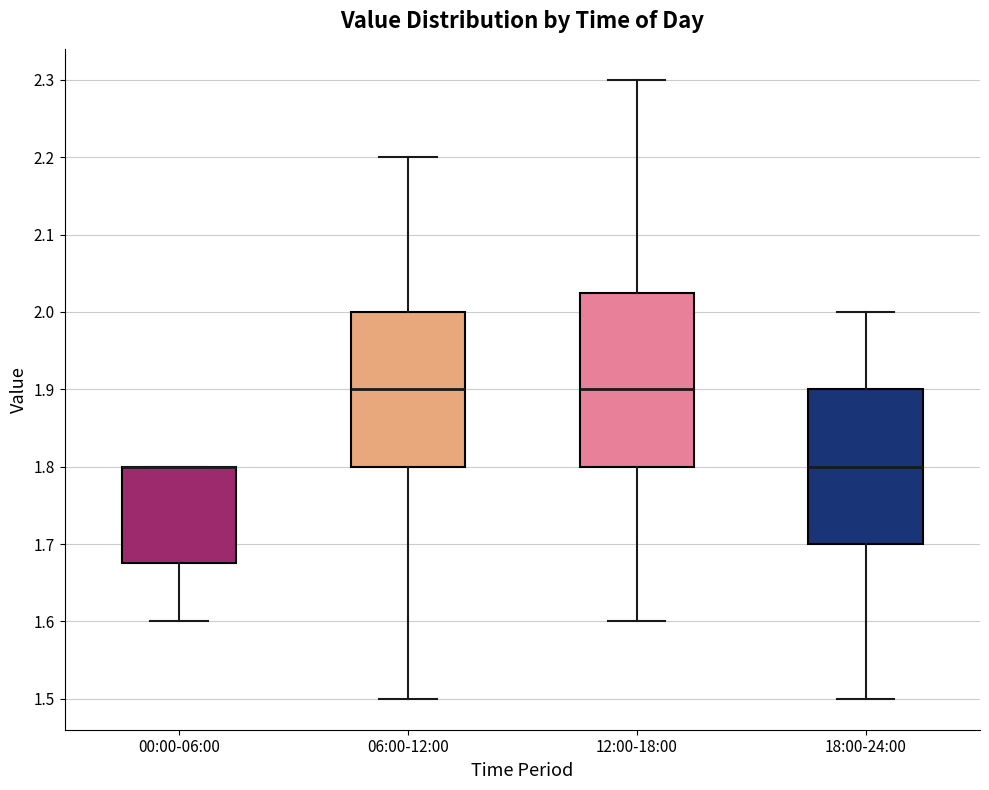

Comparing the boxes themselves (not the whiskers), which one is the tallest?

12:00-18:00